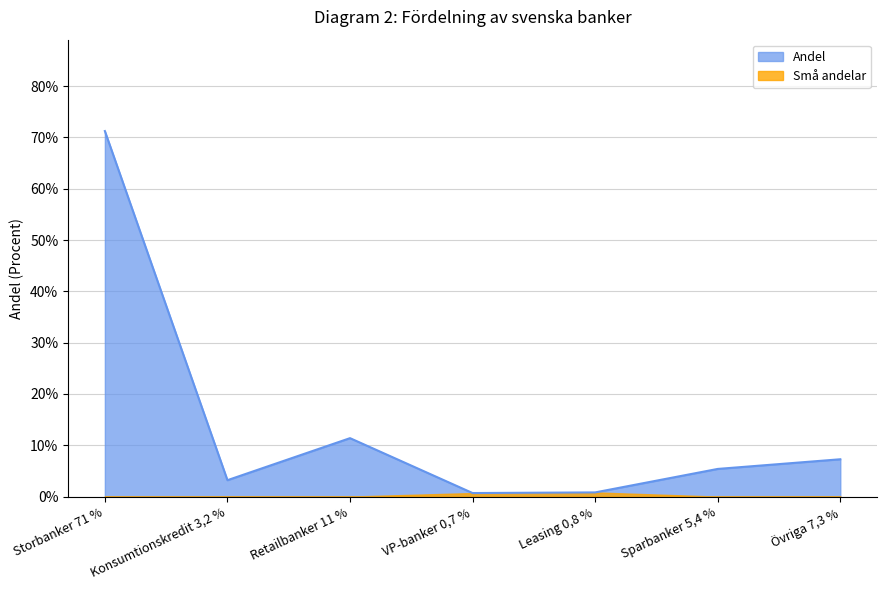

Is it true that the value at Retailbanker 11 % is 0.2?

False